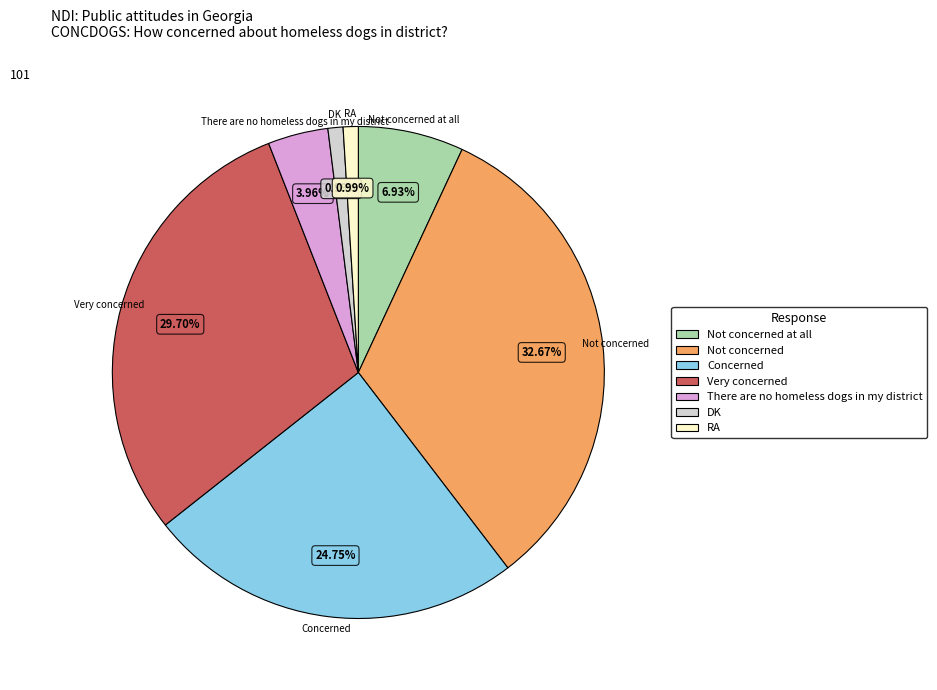

Which slice is the largest?

Not concerned